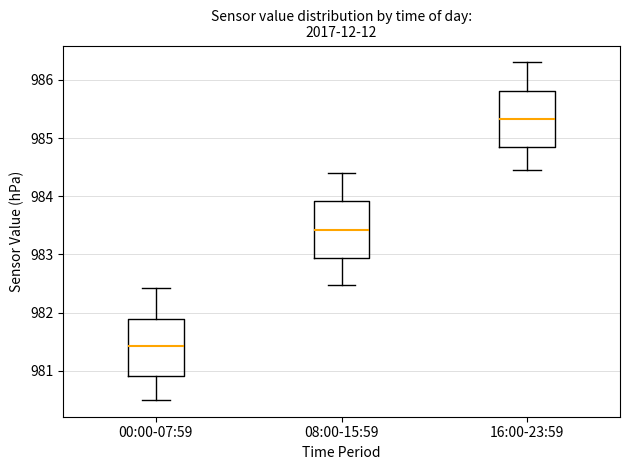

Reading left to right, read every box against the y-axis: the position of its median line, the range the box covers, and the ends of its whiskers. The values are not printed on the chart, so give them approximately, as read against the axis.

00:00-07:59: median 981.4, box 980.9 to 981.9, whiskers 980.5 to 982.4
08:00-15:59: median 983.4, box 982.9 to 983.9, whiskers 982.5 to 984.4
16:00-23:59: median 985.3, box 984.8 to 985.8, whiskers 984.5 to 986.3